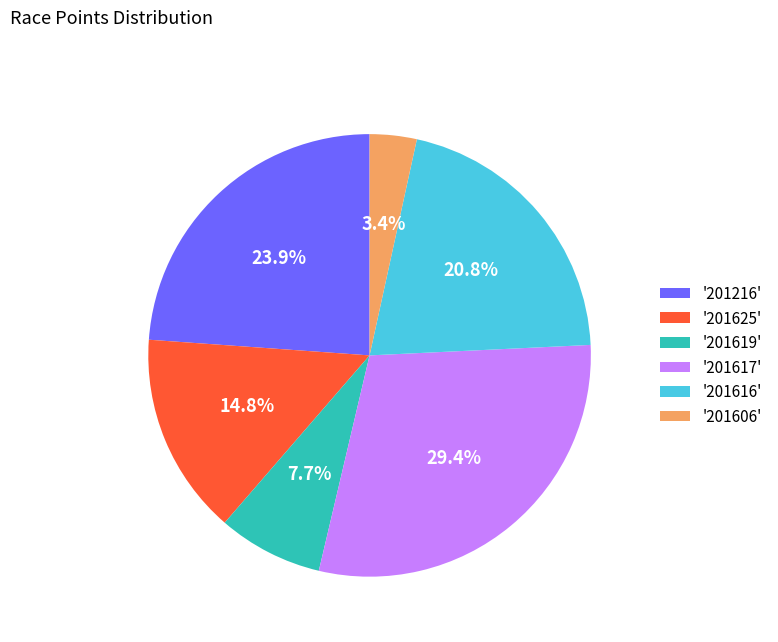

Which has a higher value, '201216' or '201619'?

'201216'